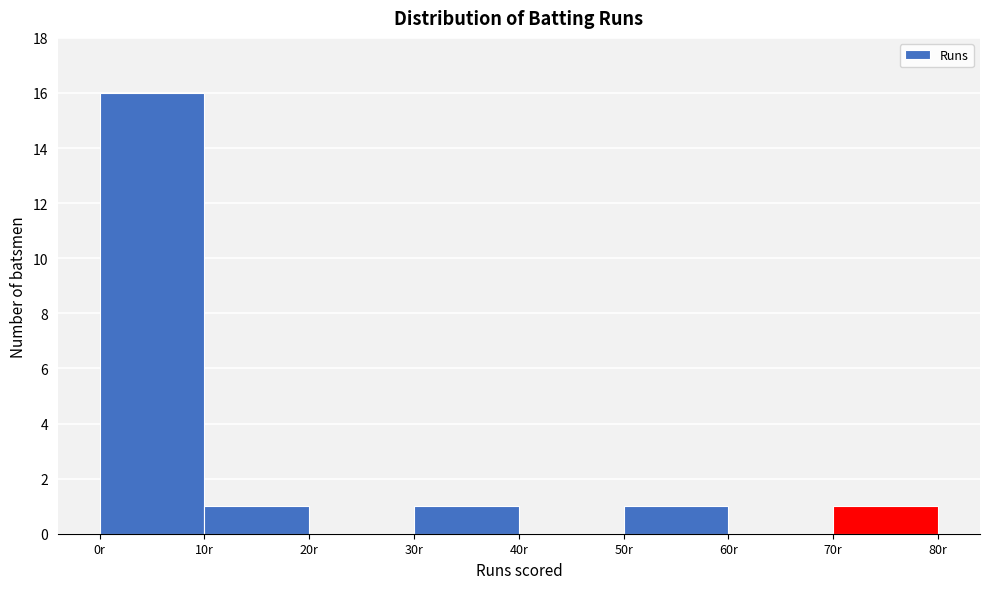

Reading left to right, list every bar in this chart as the range it spans on the x-axis followed by its height. The values are not printed on the chart, so give them approximately, as read against the axis.

0 to 10: 16
10 to 20: 1
20 to 30: 0
30 to 40: 1
40 to 50: 0
50 to 60: 1
60 to 70: 0
70 to 80: 1